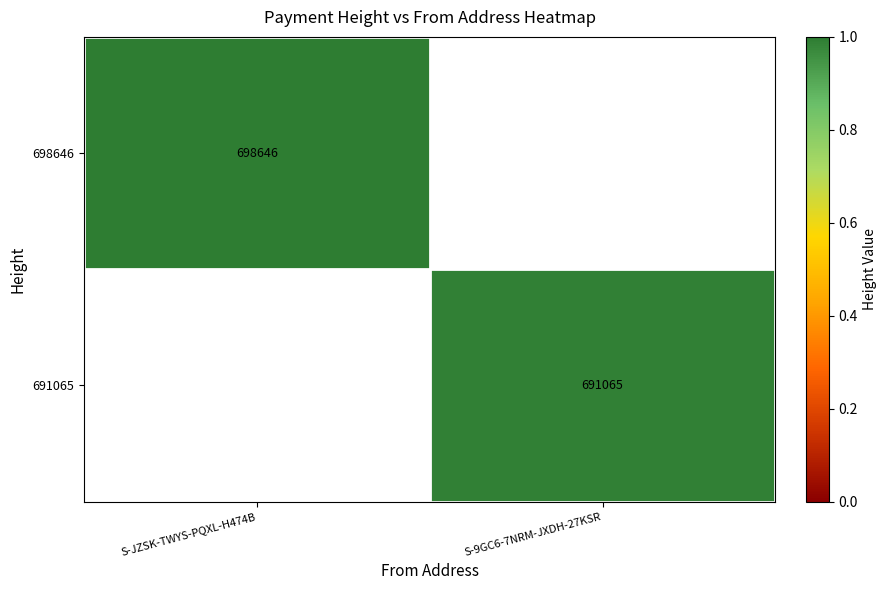

True or false: 698646 has a value of 698646 at S-JZSK-TWYS-PQXL-H474B.

True